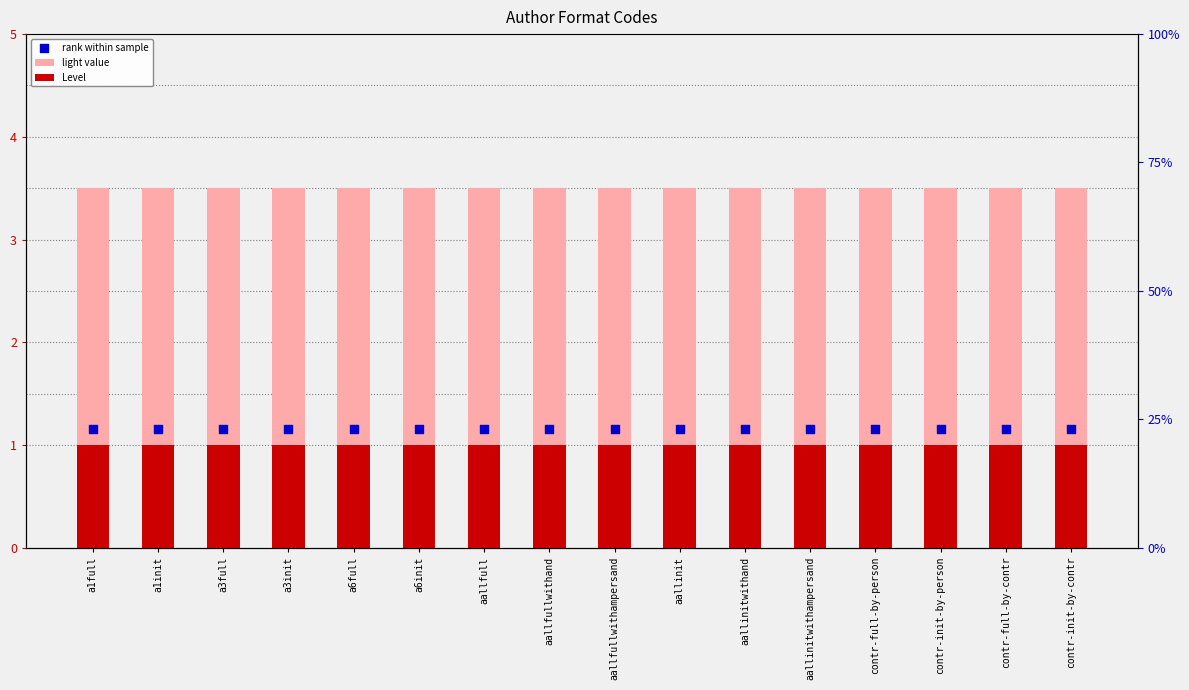

Which series has the widest spread of Y values?

light value